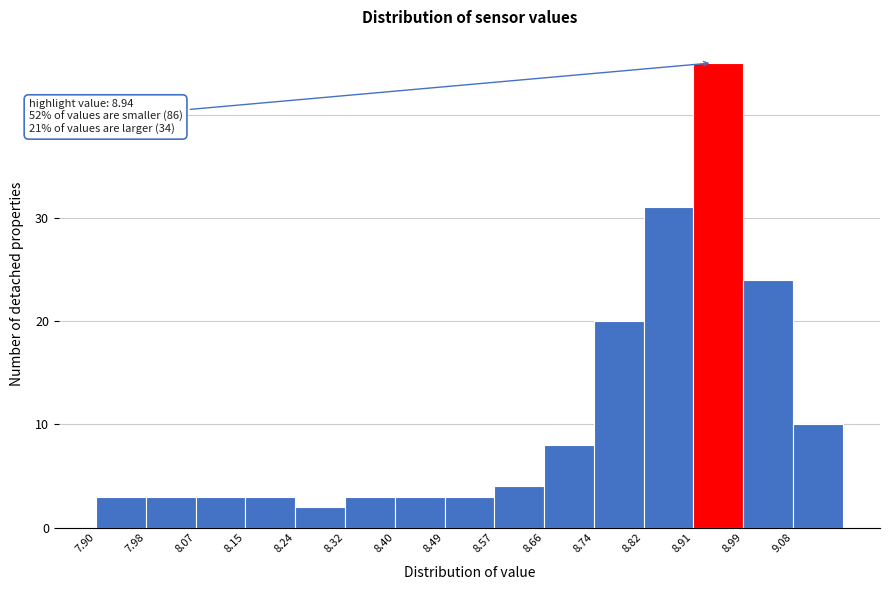

Which range on the x-axis has the tallest bar?

8.908 to 8.992